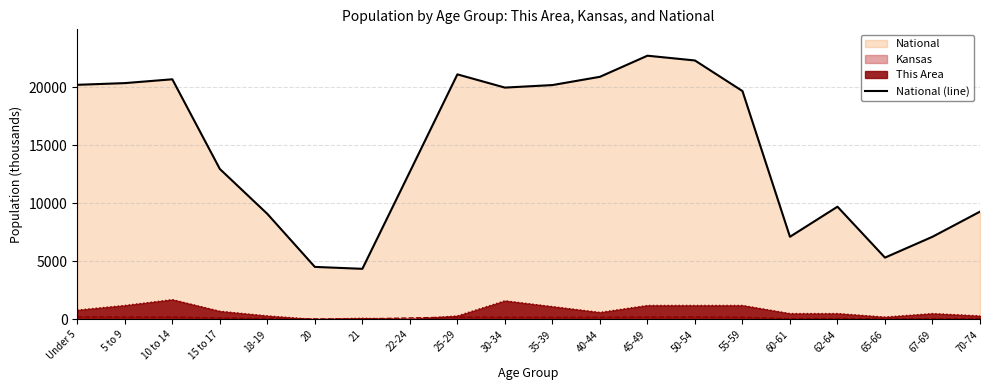

Reading left to right, extract all data points from this chart.

20201.4	20348.7	20677.2	12954.3	9086.1	4519.1	4354.3	12712.6	21101.8	19962.1	20179.6	20891.0	22708.6	22298.1	19664.8	7113.7	9704.2	5319.9	7115.4	9278.2